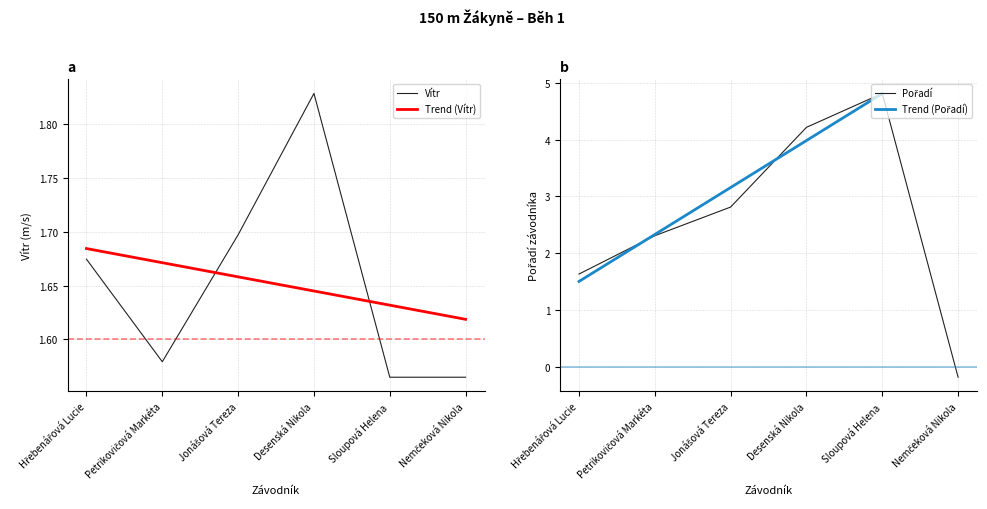

True or false: Vítr and Trend (Vítr) cross at least once.

True